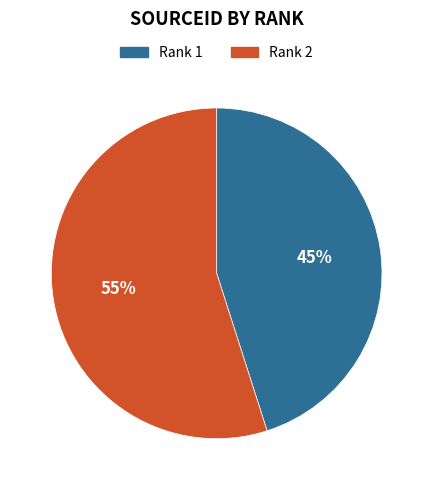

To the nearest percent, what is the average slice percentage?

50%